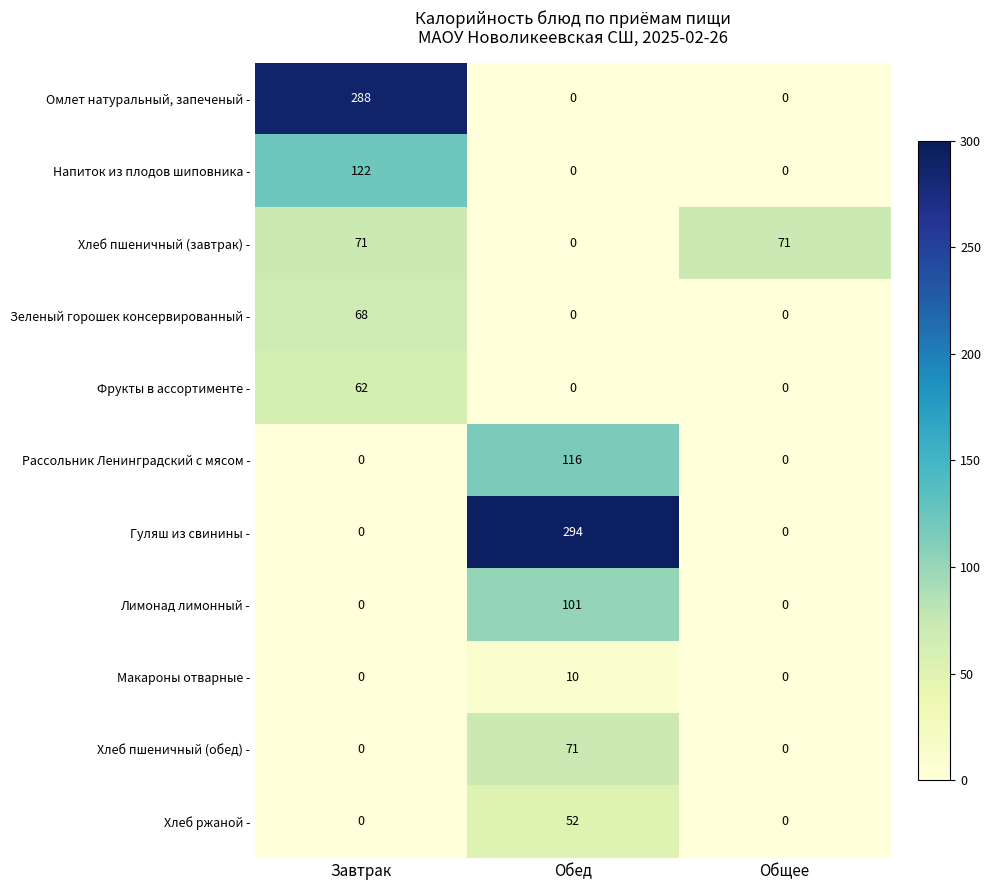

Which series changed the most between Обед and Общее?

Гуляш из свинины -